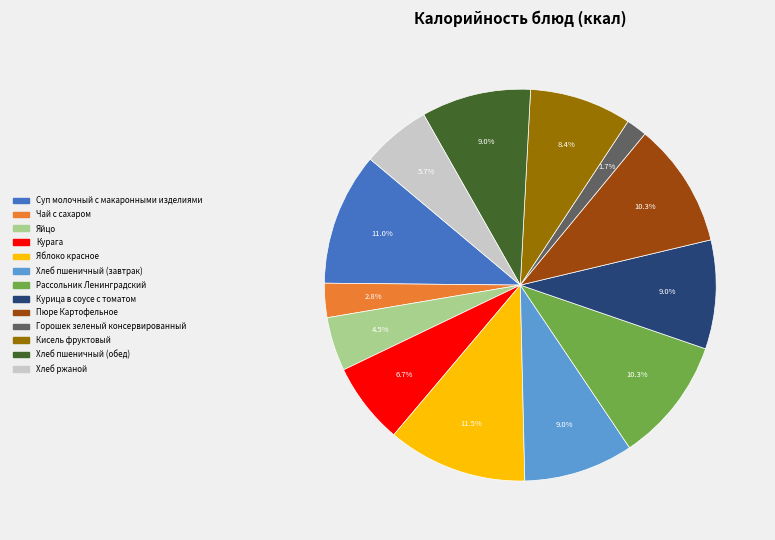

How many slices are in this pie chart?

13